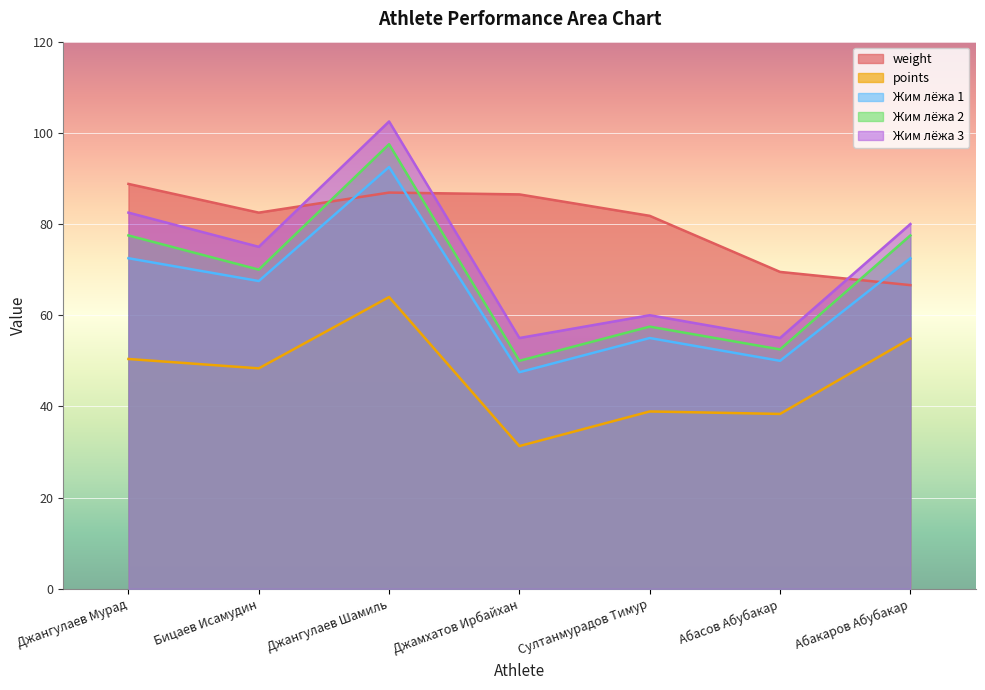

Which series ends up on top after the final intersection of Жим лёжа 1 and weight?

Жим лёжа 1